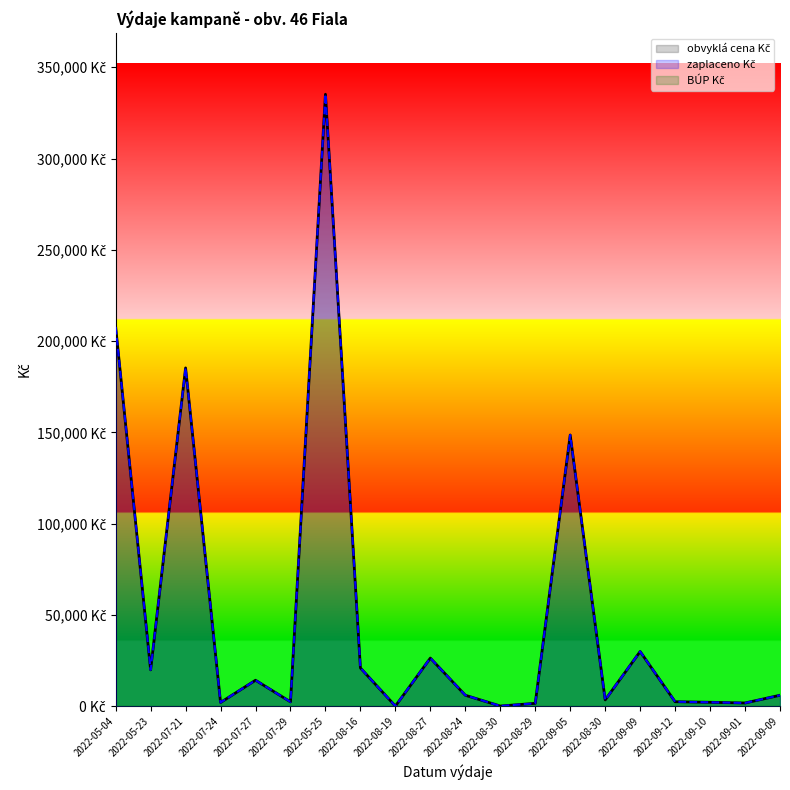

What is the difference between the zaplaceno Kč values at 2022-08-16 and 2022-07-27?

6722.0